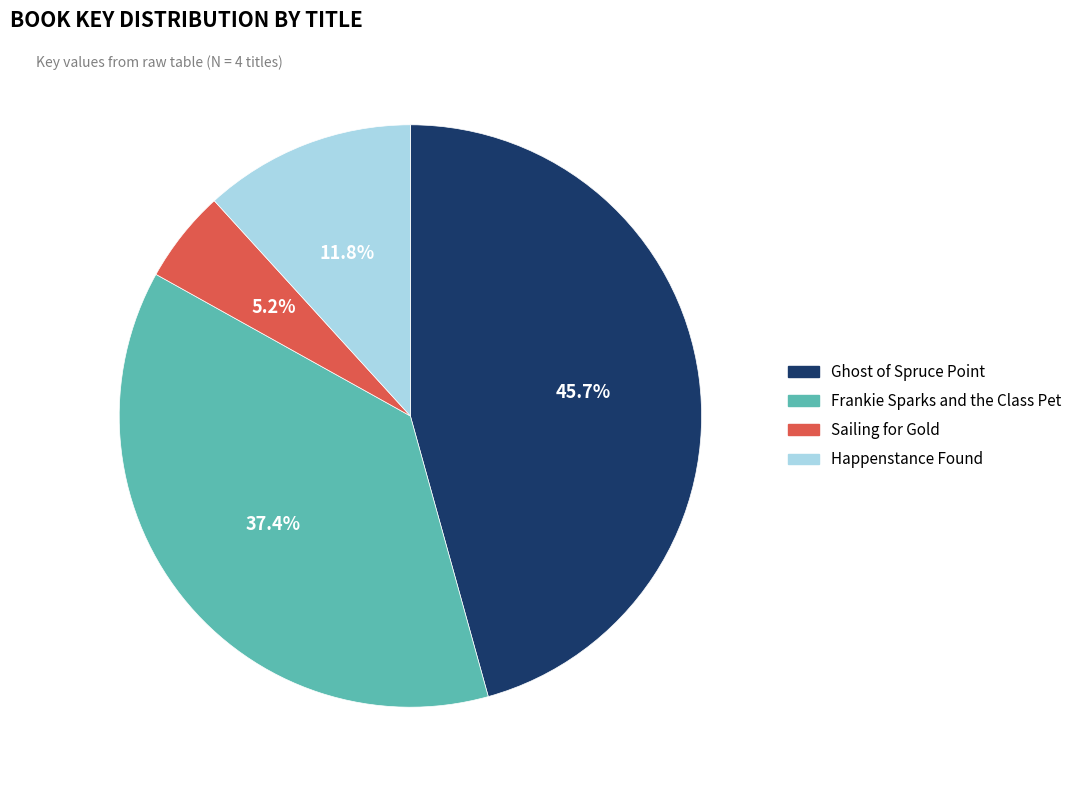

How much of the chart is everything except Ghost of Spruce Point?

54.3%